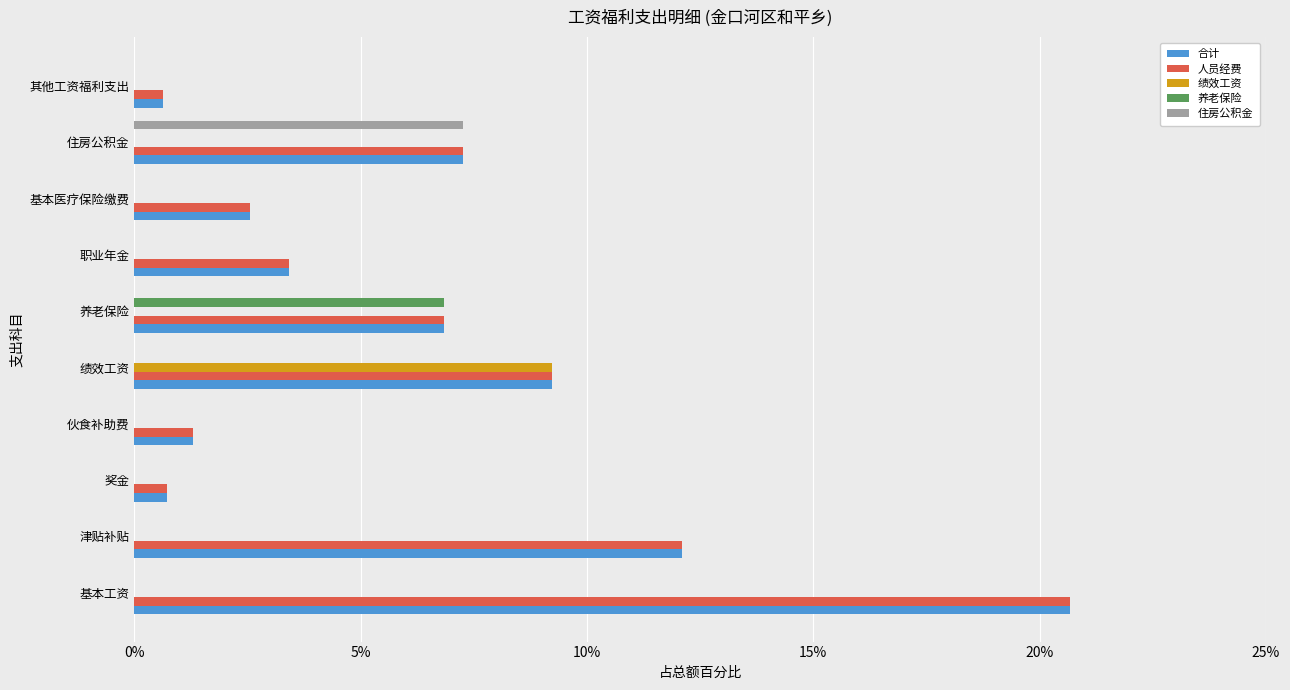

Is it true that 住房公积金 equals -3.8 at 津贴补贴?

False